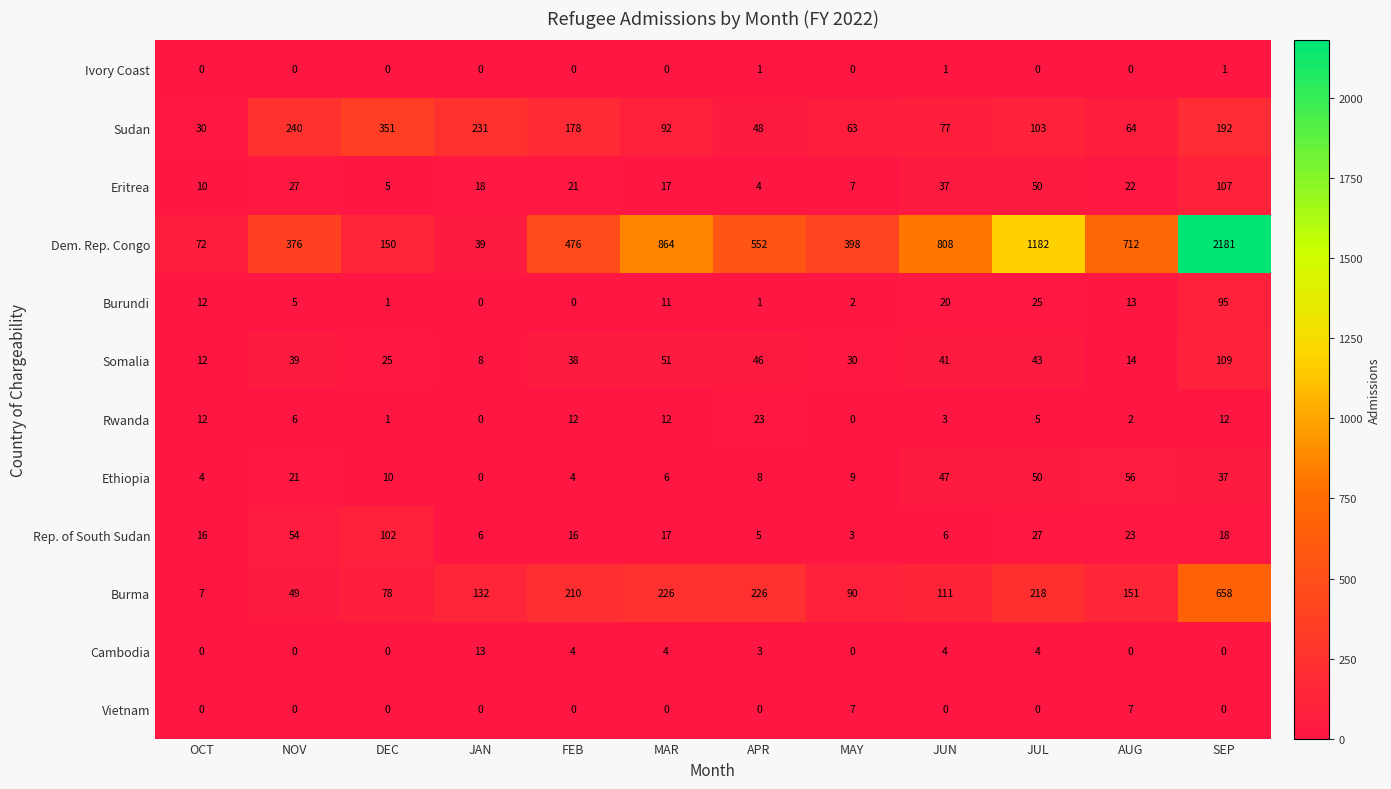

Which series has the largest range (max minus min)?

Dem. Rep. Congo